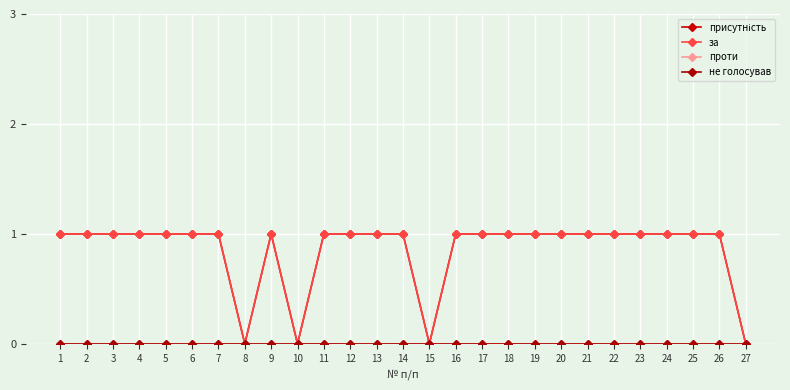

Does the chart have visible grid lines?

Yes